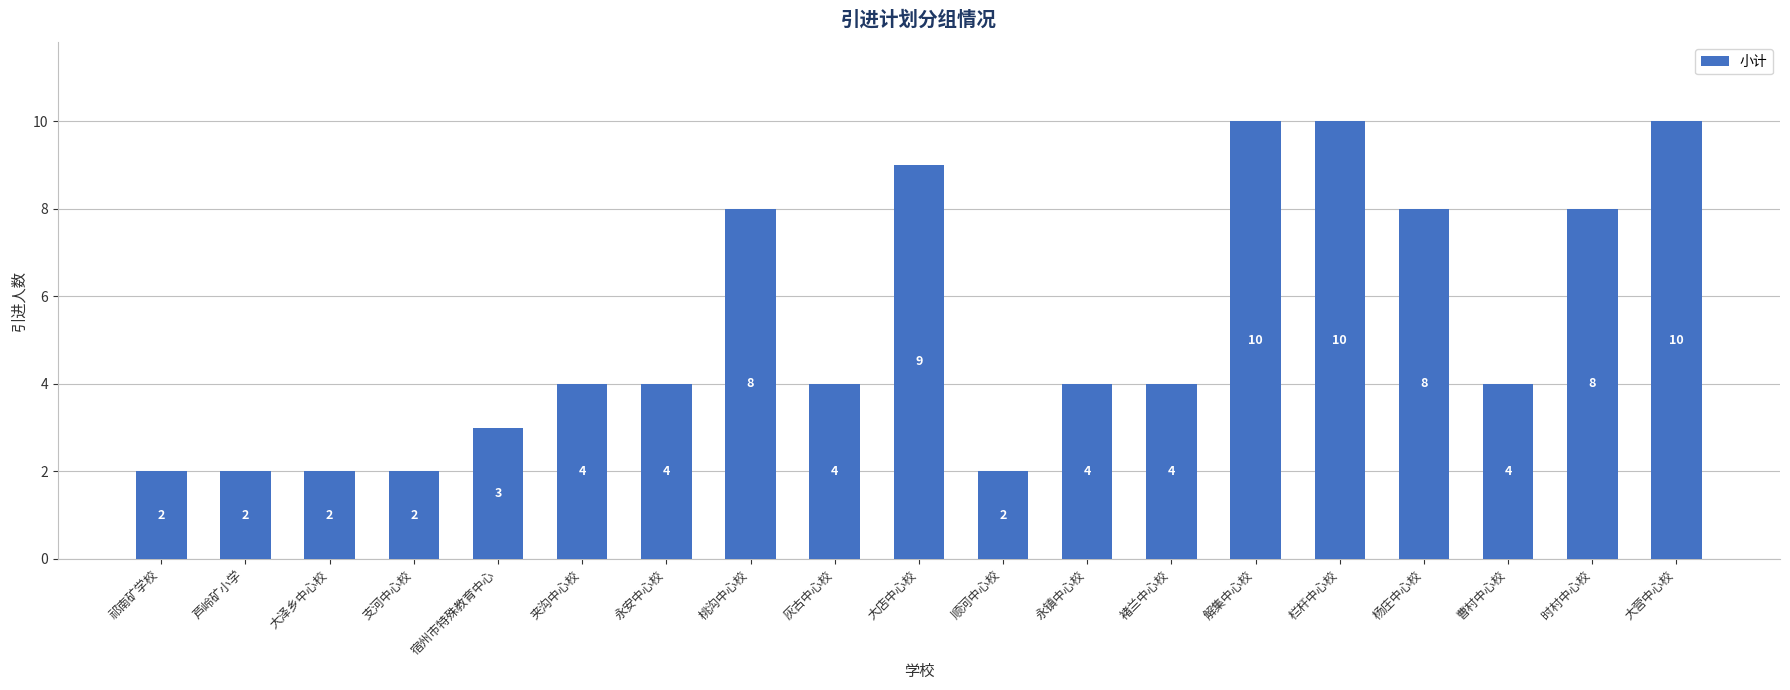

What is the sum of the values at 顺河中心校 and 夹沟中心校?

6